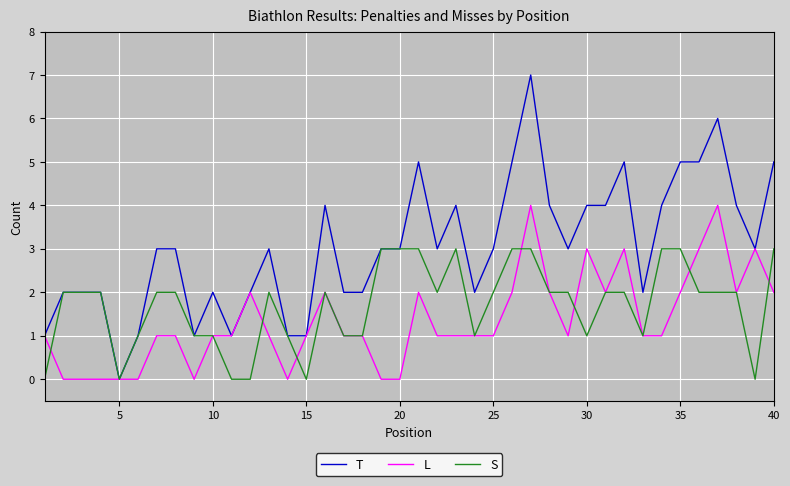

Which series has the largest total across all categories?

T